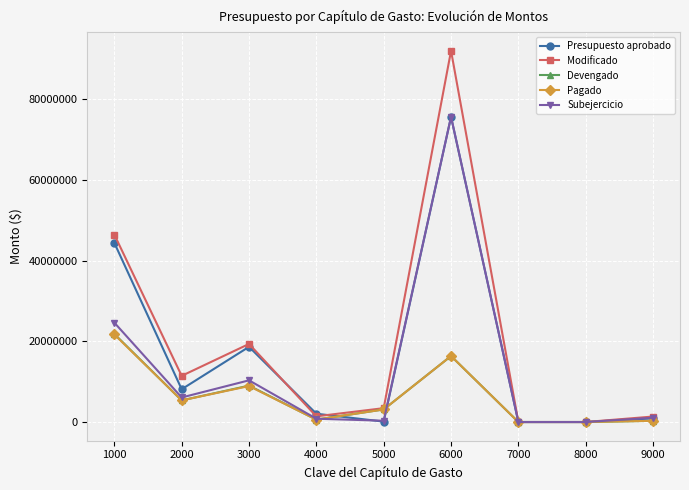

The Modificado series shows 11439295.2 at 2000. True or false?

True